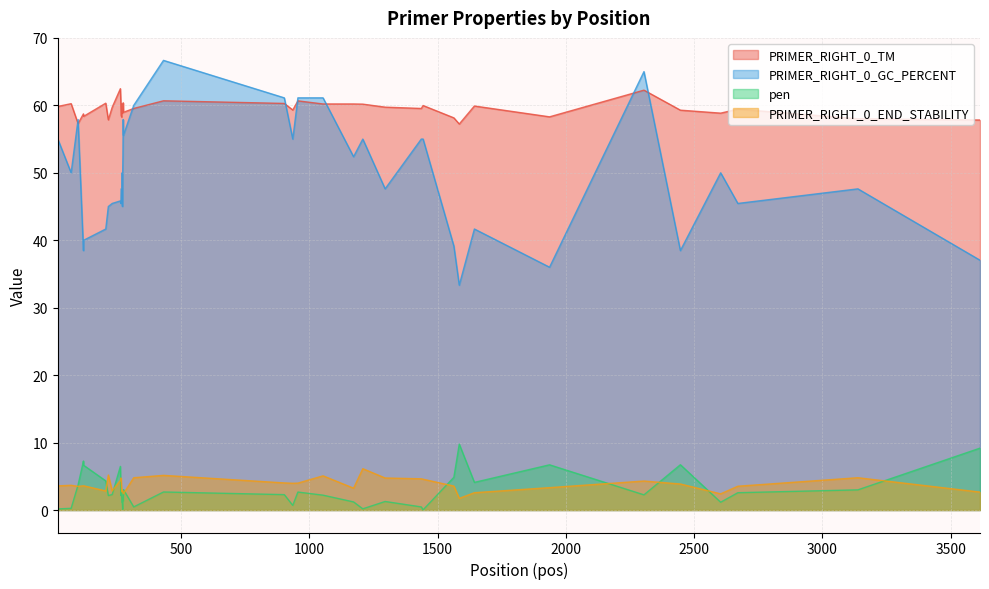

True or false: PRIMER_RIGHT_0_END_STABILITY and PRIMER_RIGHT_0_TM intersect in this chart.

False